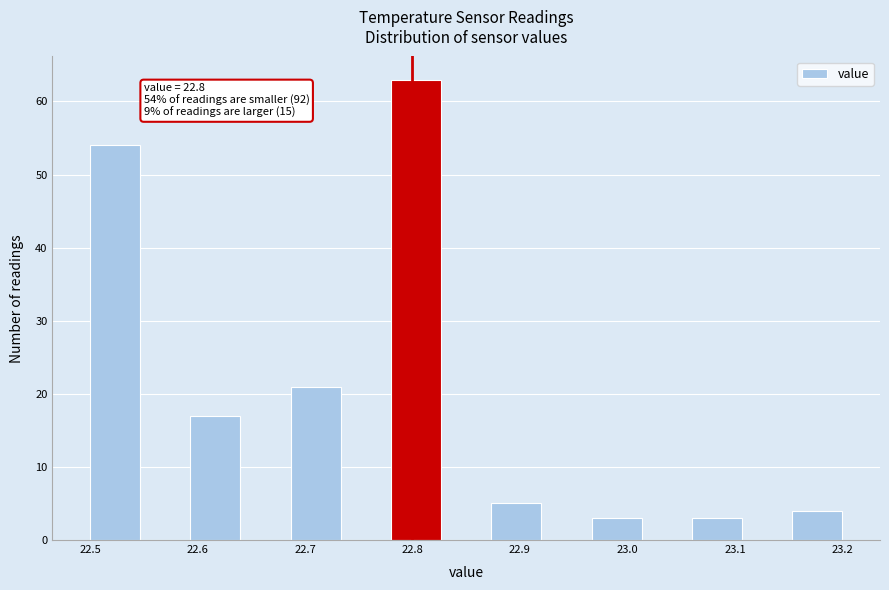

Which range on the x-axis has the tallest bar?

22.78 to 22.83